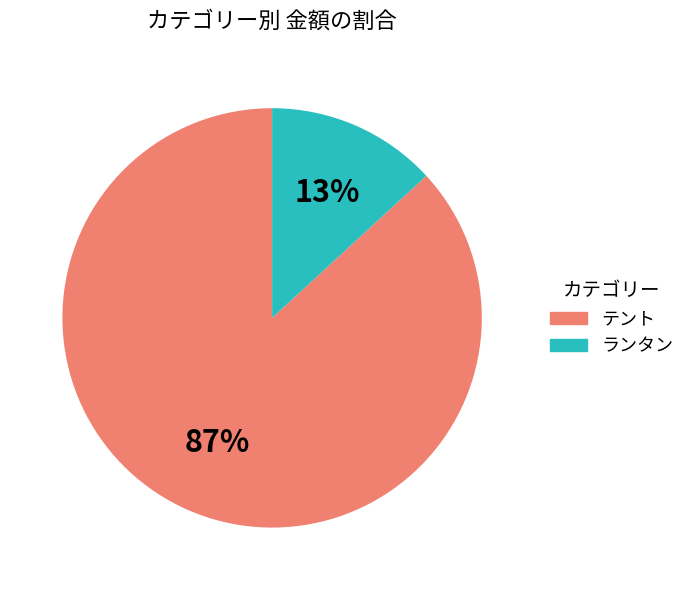

Rank the categories by value from lowest to highest.

ランタン, テント